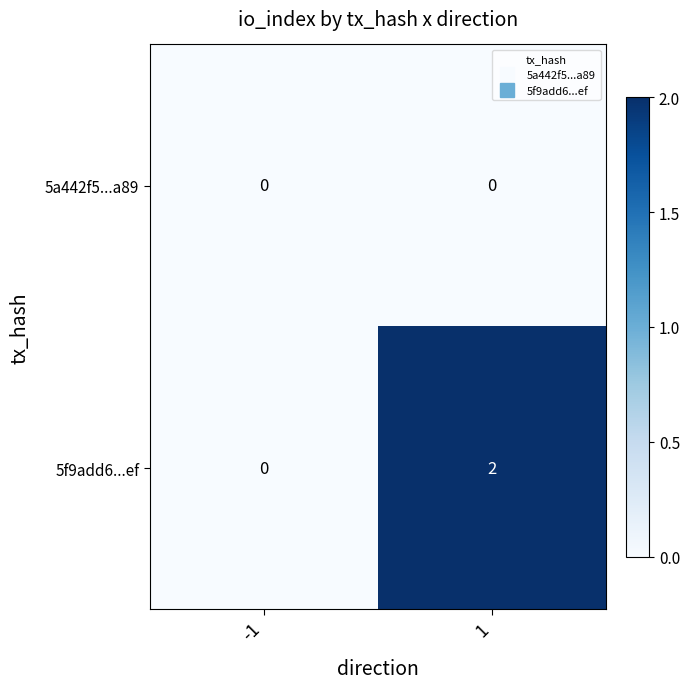

True or false: 5f9add6...ef has a value of 0 at -1.

True